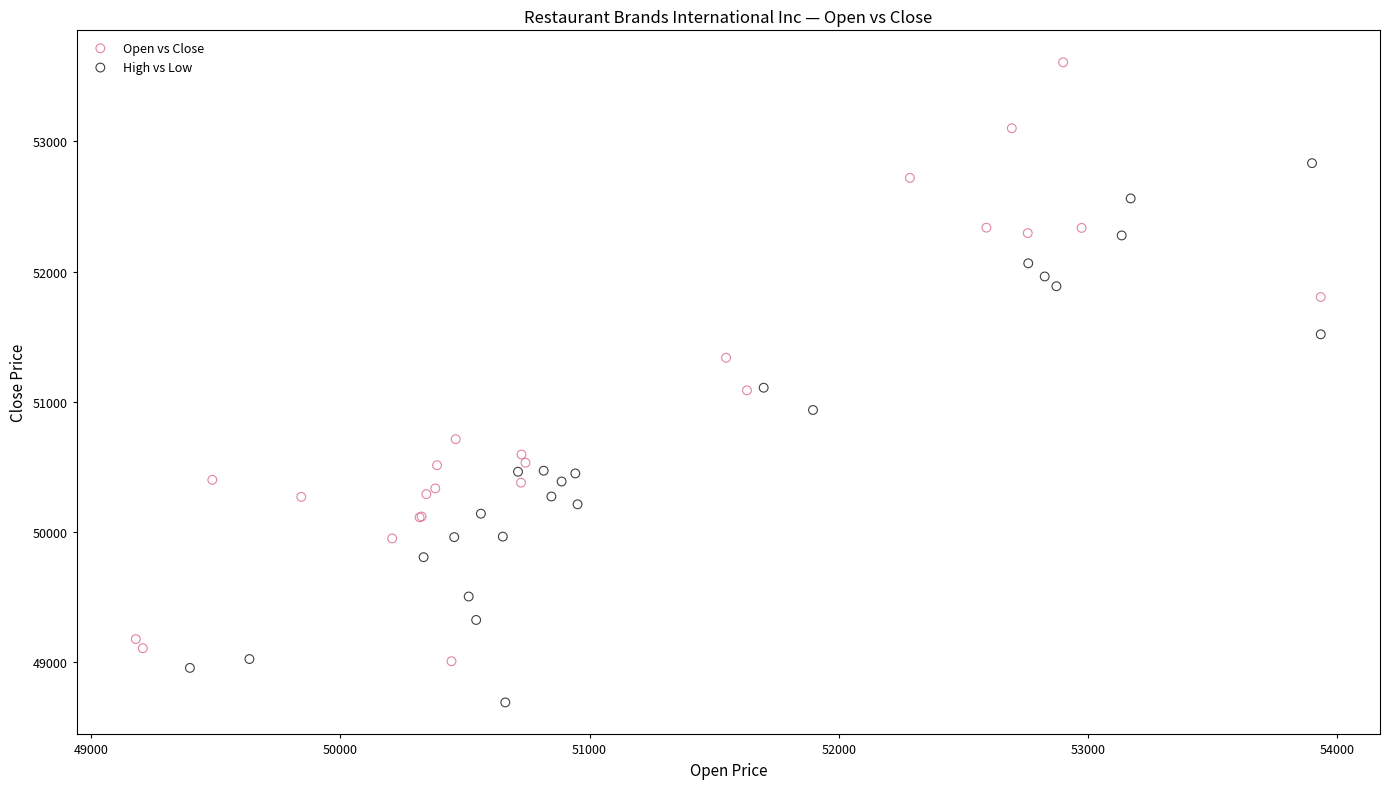

Which series has the widest spread of Y values?

Open vs Close